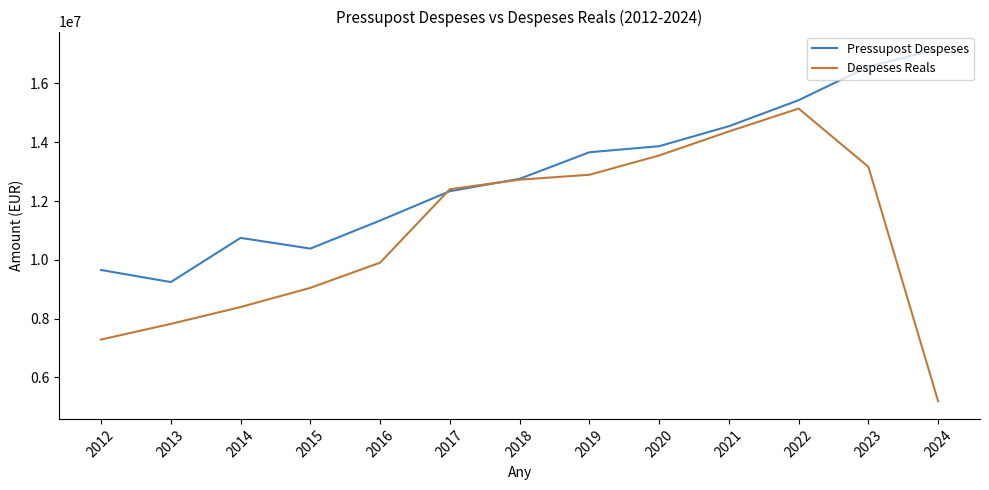

Where do Despeses Reals and Pressupost Despeses first cross each other?

2016 and 2017